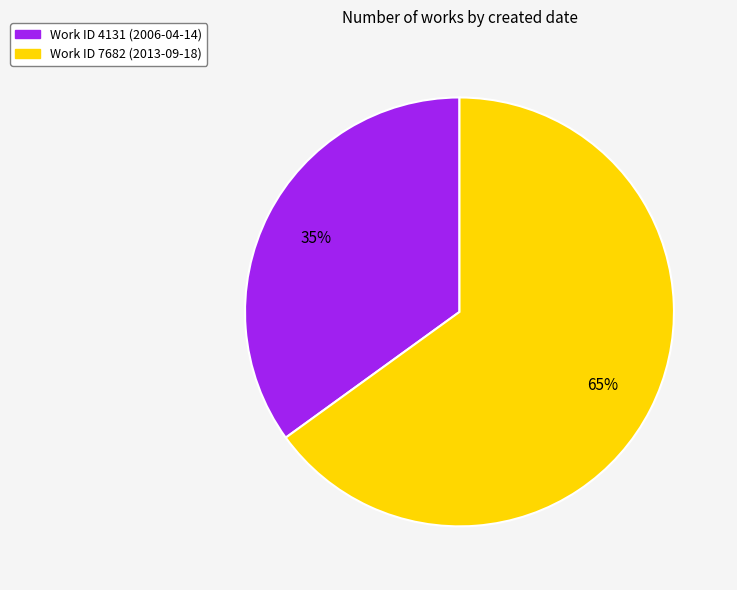

To the nearest percent, what portion does Work ID 4131 (2006-04-14) represent?

35%